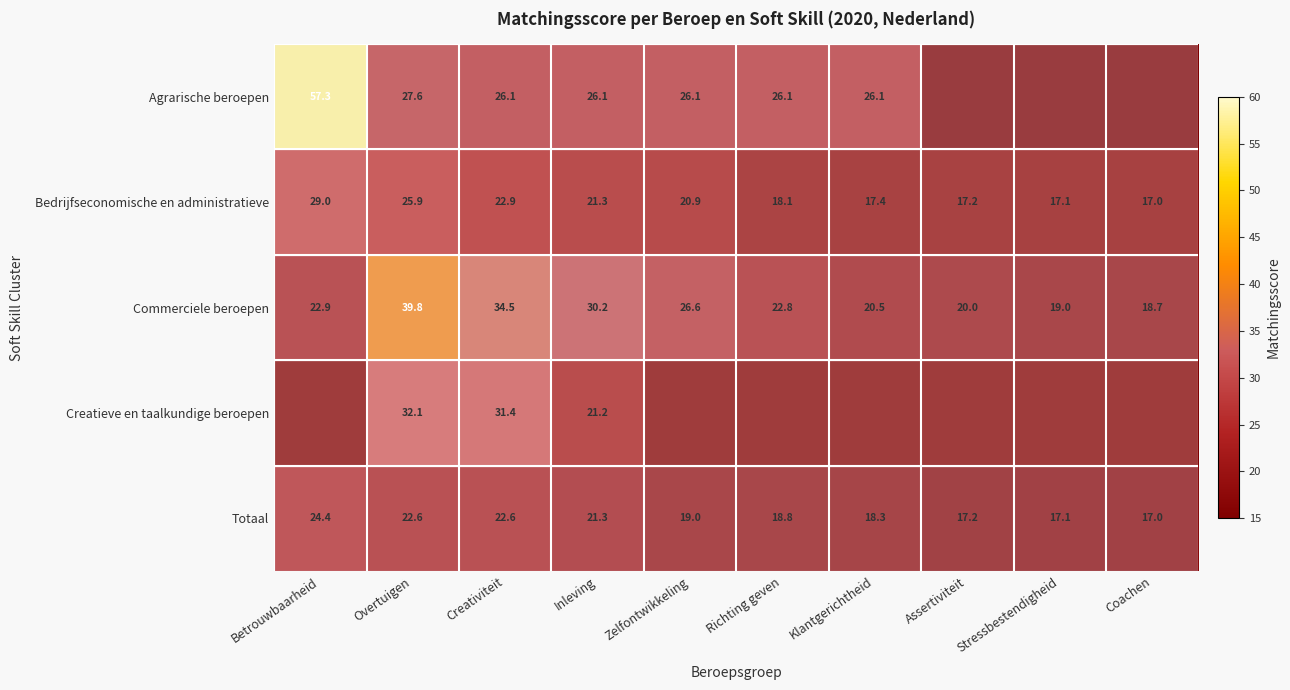

What is the total value across all series at Coachen?

52.7